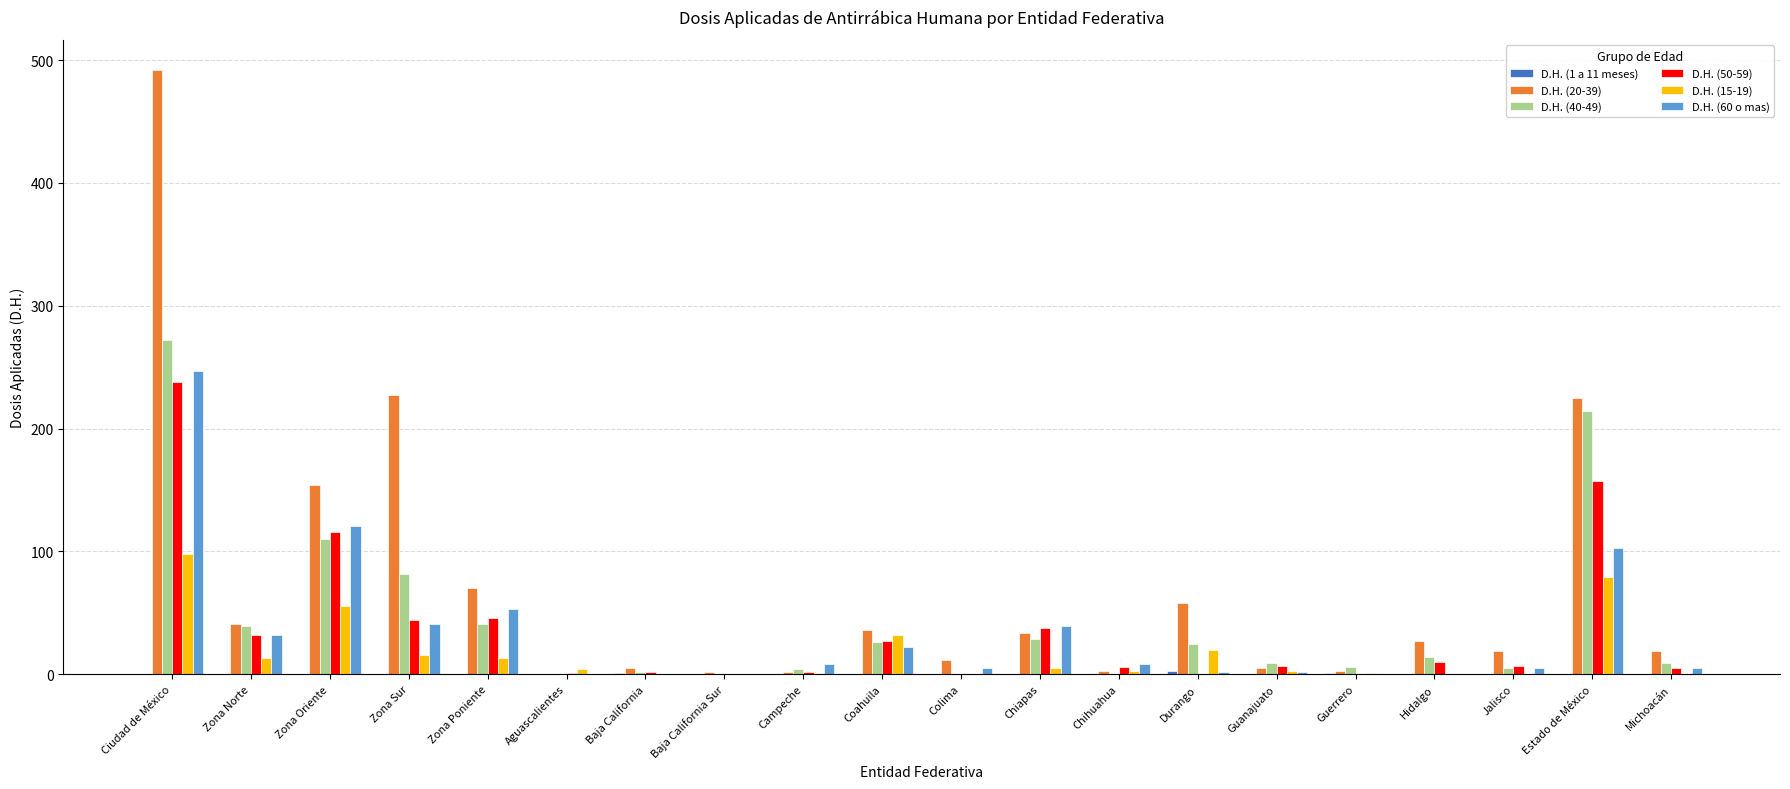

What is the difference between the D.H. (20-39) values at Estado de México and Zona Oriente?

71